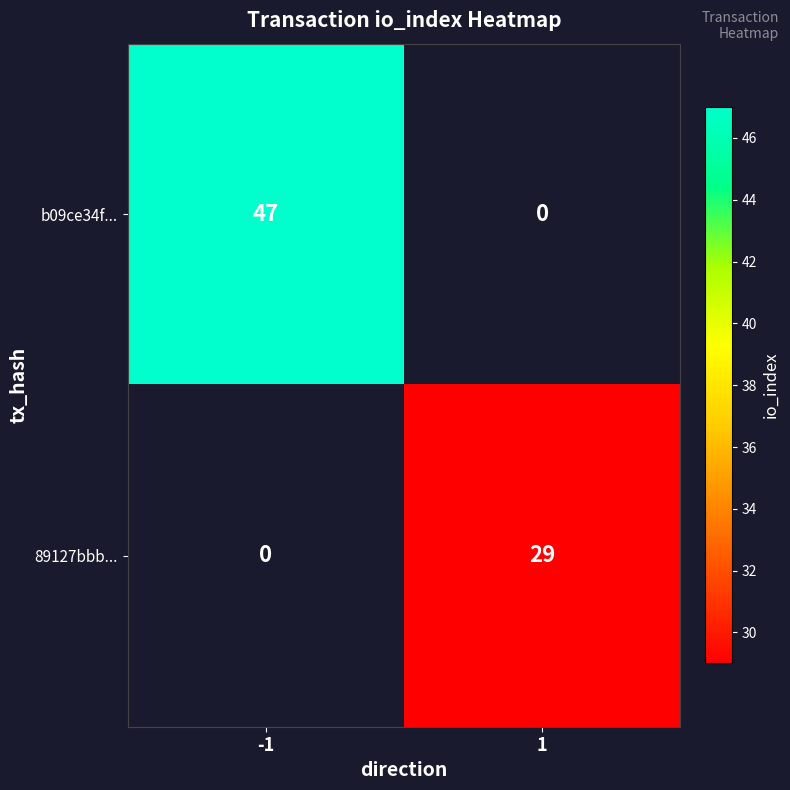

Is it true that b09ce34f... equals 47 at -1?

True